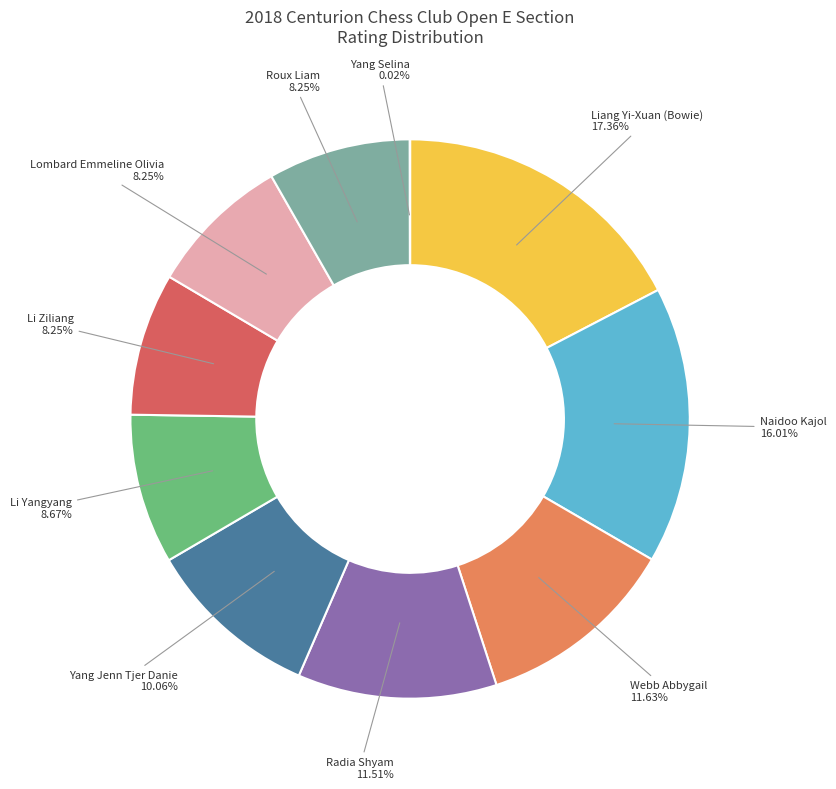

Combined, what portion of the pie is Li Ziliang and Roux Liam?

16.5%